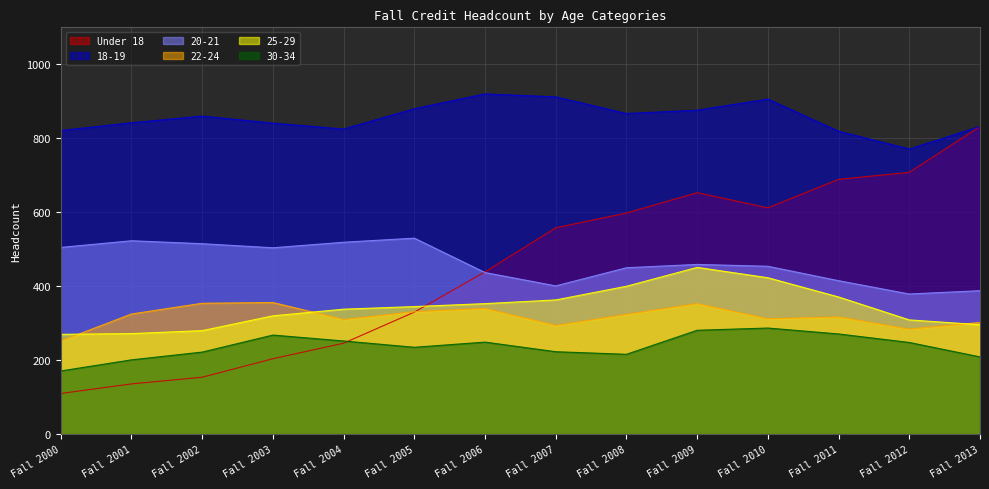

What is the average value of the 20-21 series?

463